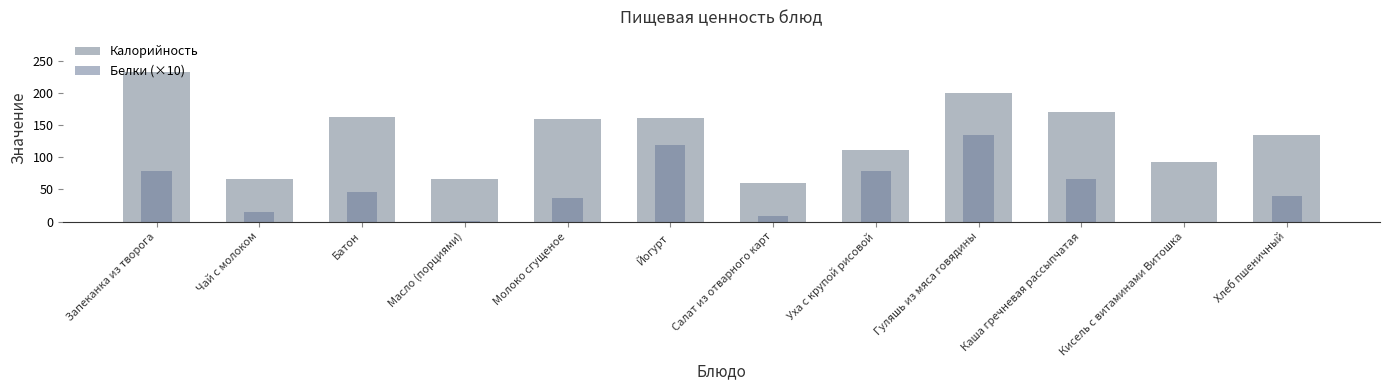

Reading left to right, transcribe all the data shown in this chart.

Калорийность: 233	66	162	66	159	161	60	111	199	171	92	134
Белки (×10): 78	15	46	1	36	119	9	78	134	66	0	40